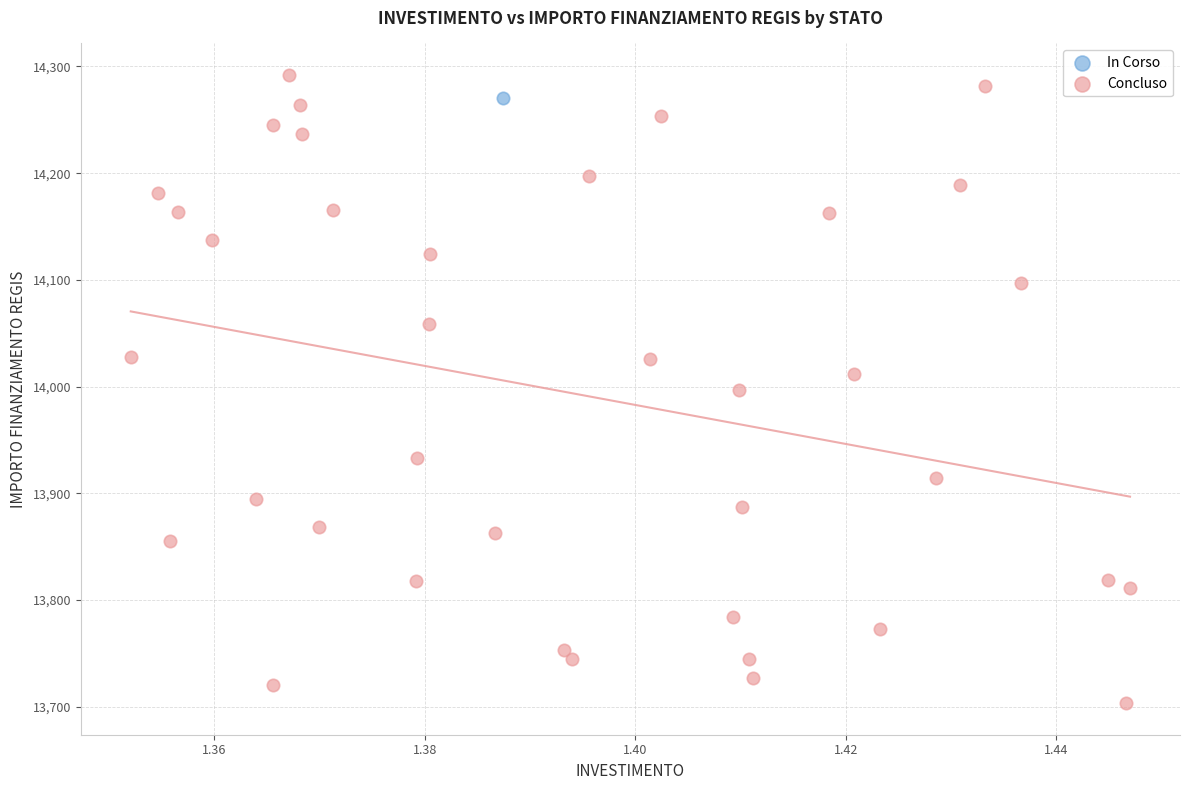

What are all the series names shown in the legend?

In Corso, Concluso